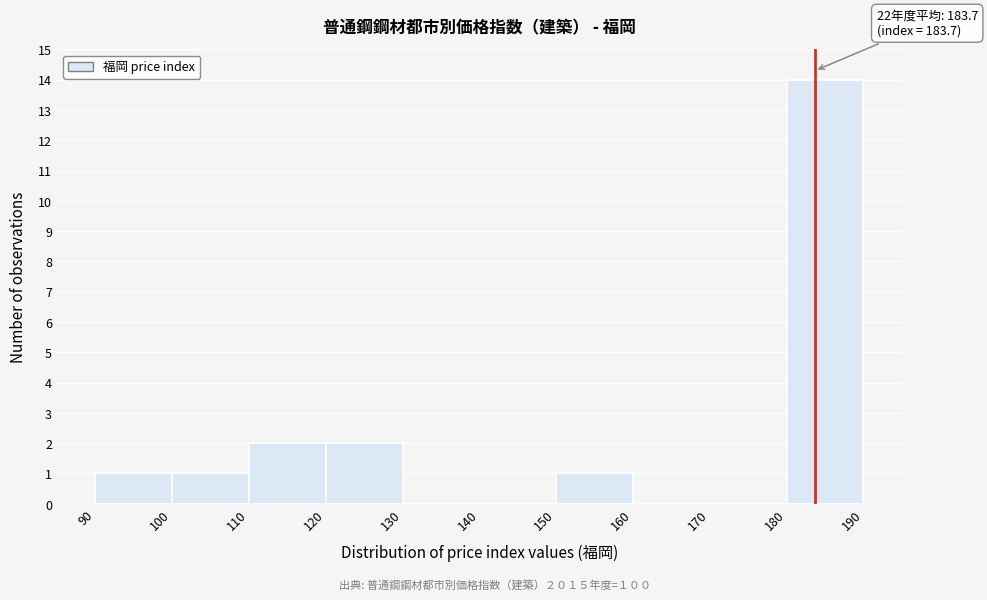

Over which range of the x-axis is the bar tallest?

180 to 190